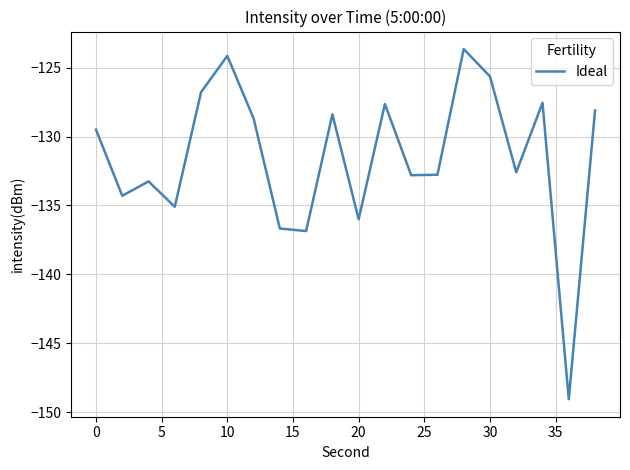

What is the difference between the maximum and minimum values?

25.4